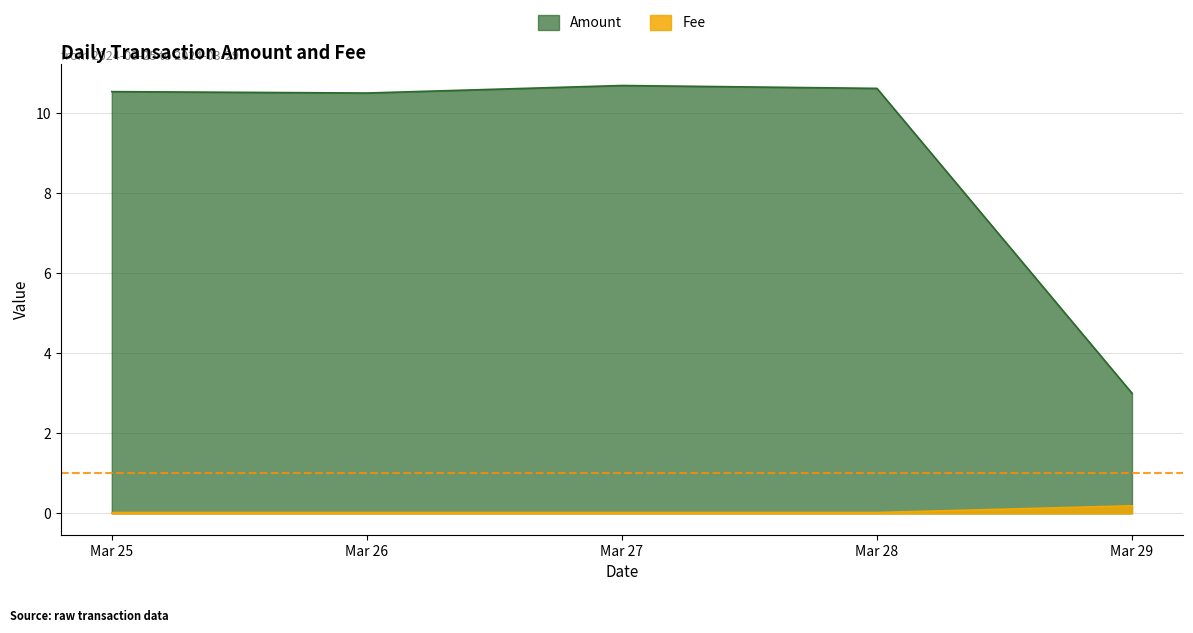

What is the difference between the highest and lowest values at Mar 25?

10.5